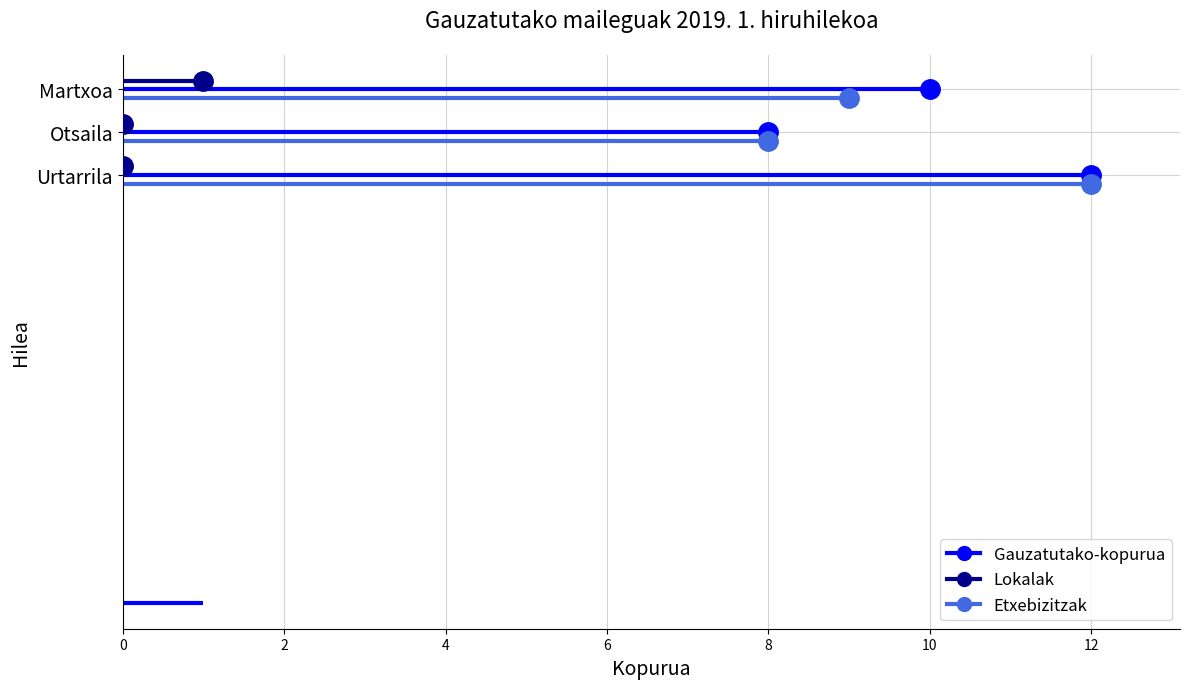

At how many categories does at least one series exceed 8?

2